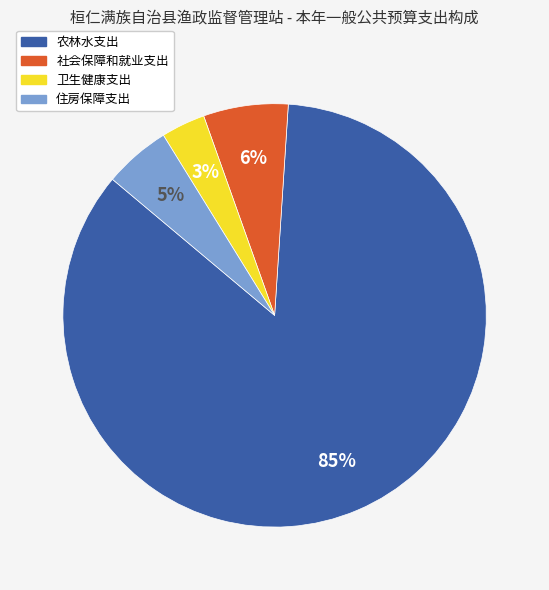

To the nearest percent, what portion does 卫生健康支出 represent?

3%